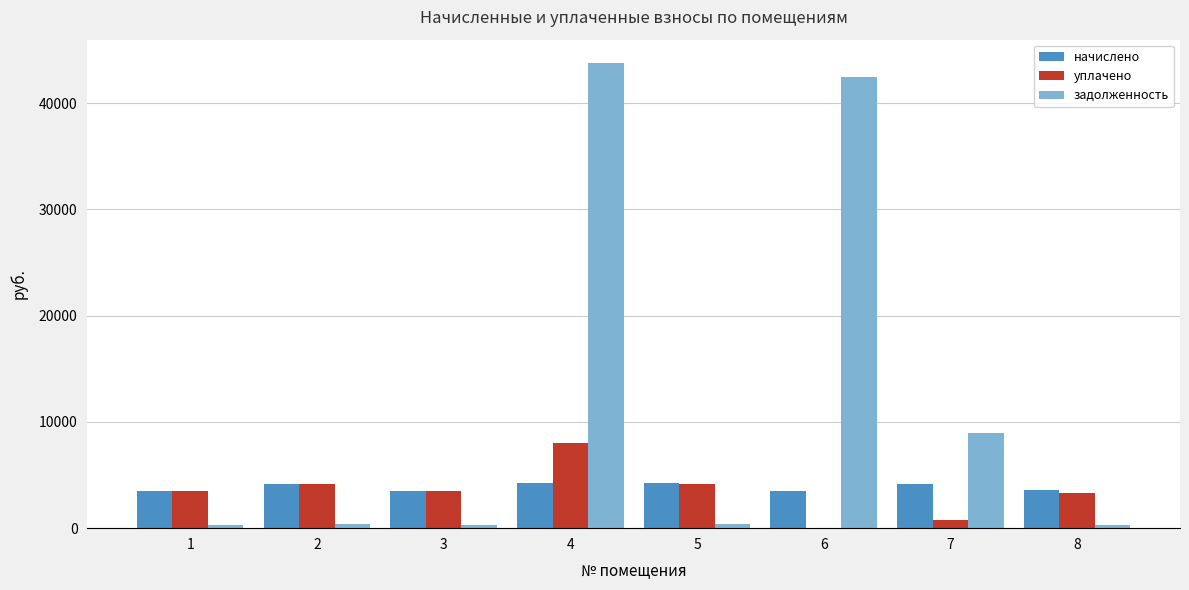

How many groups of bars are there?

8